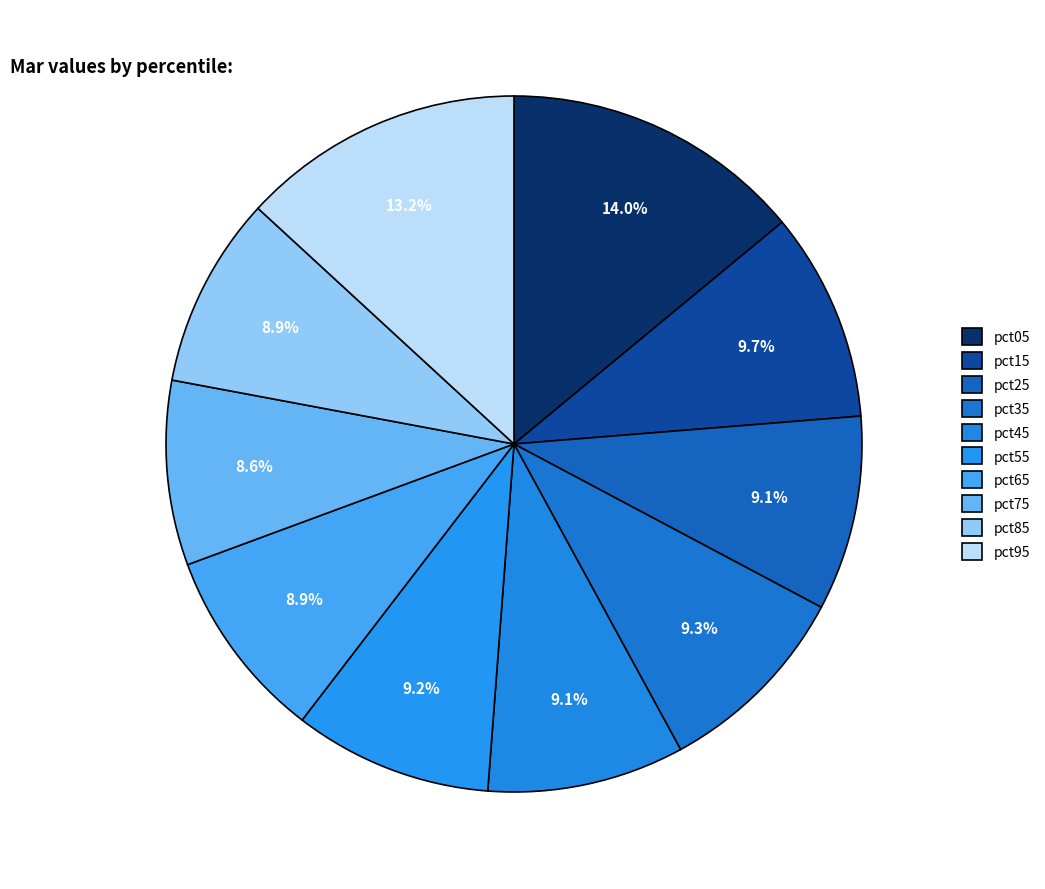

Count the number of slices in the pie.

10